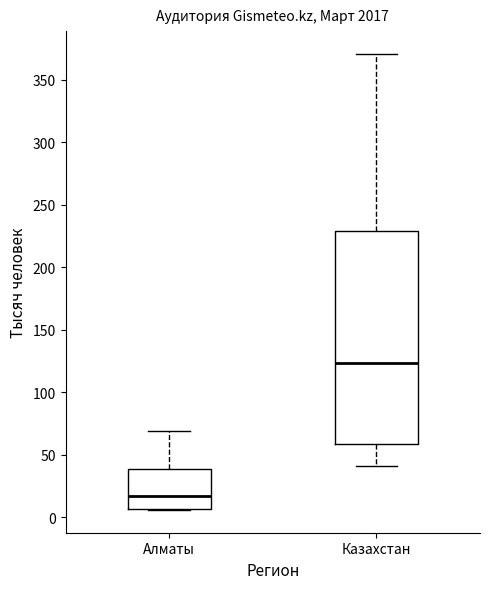

Where does the median line of the box for Казахстан sit on the y-axis? The values are not printed on the chart, so give them approximately, as read against the axis.

125